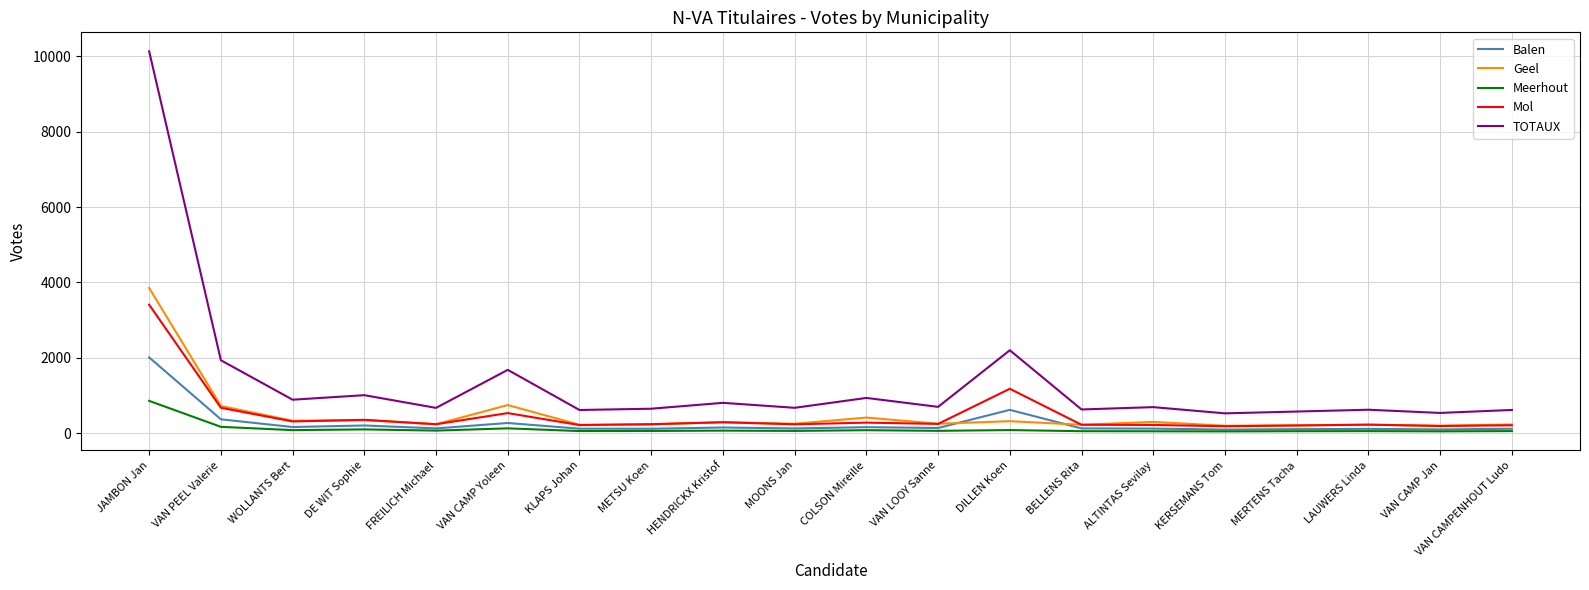

What are all the series names shown in the legend?

Balen, Geel, Meerhout, Mol, TOTAUX